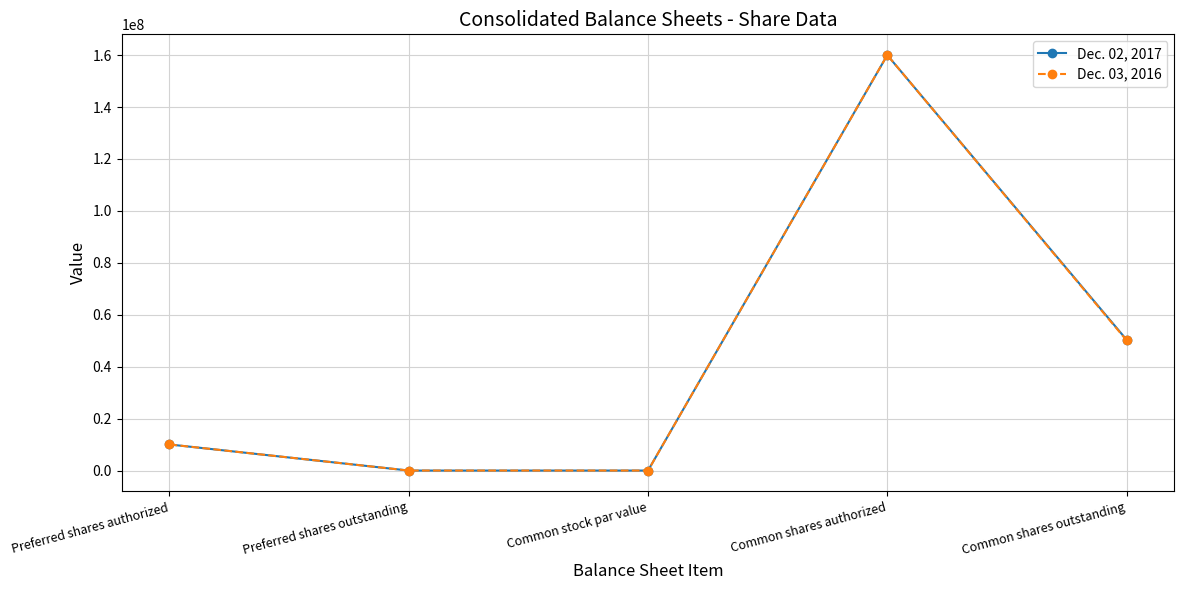

At how many categories does at least one series exceed 42561433?

2